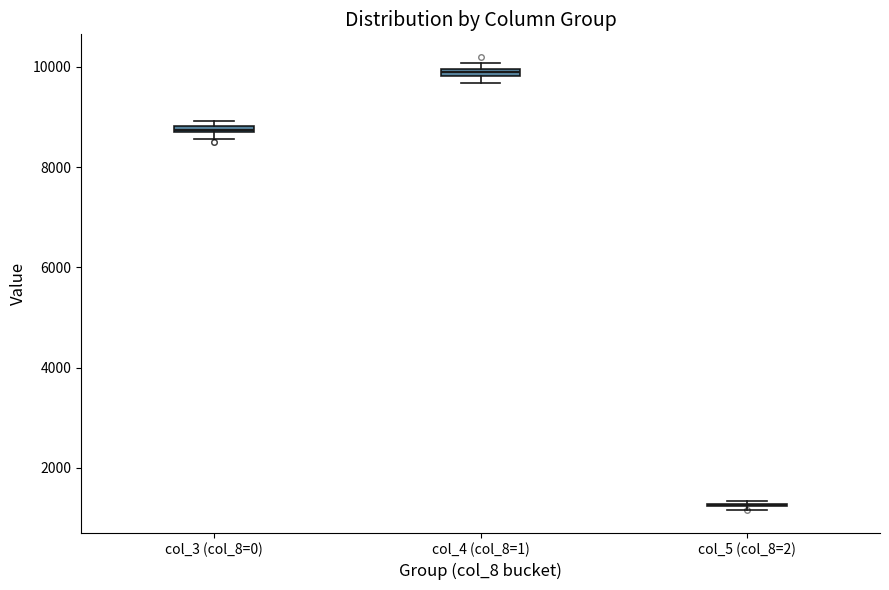

Where is the lower edge of the box for col_3 (col_8=0) on the y-axis? The values are not printed on the chart, so give them approximately, as read against the axis.

8600